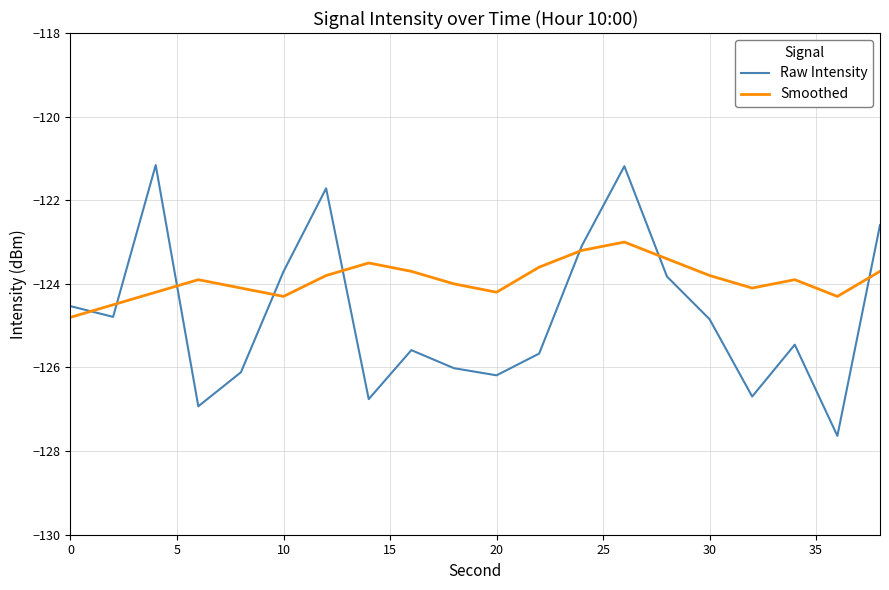

What is the maximum value shown in the chart?

-121.2